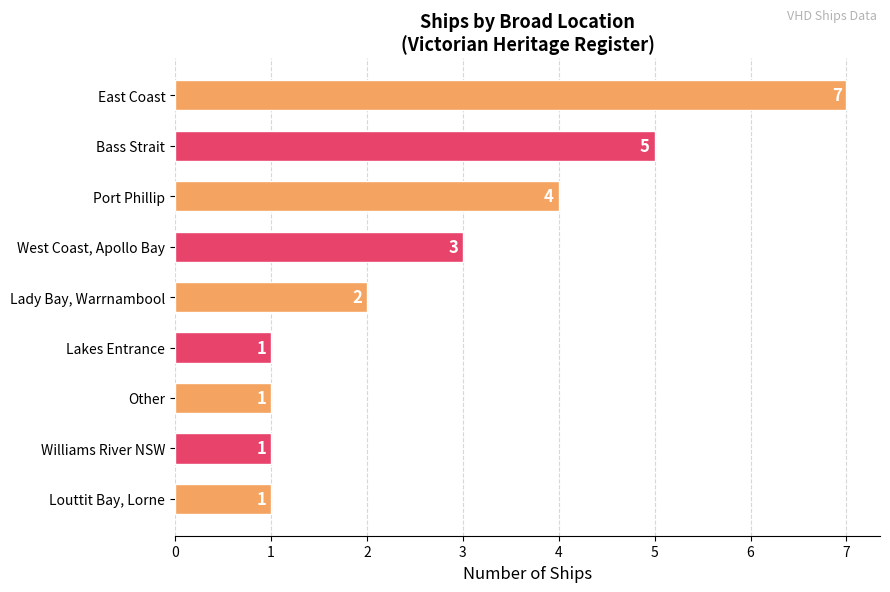

What is the minimum value shown in the chart?

1